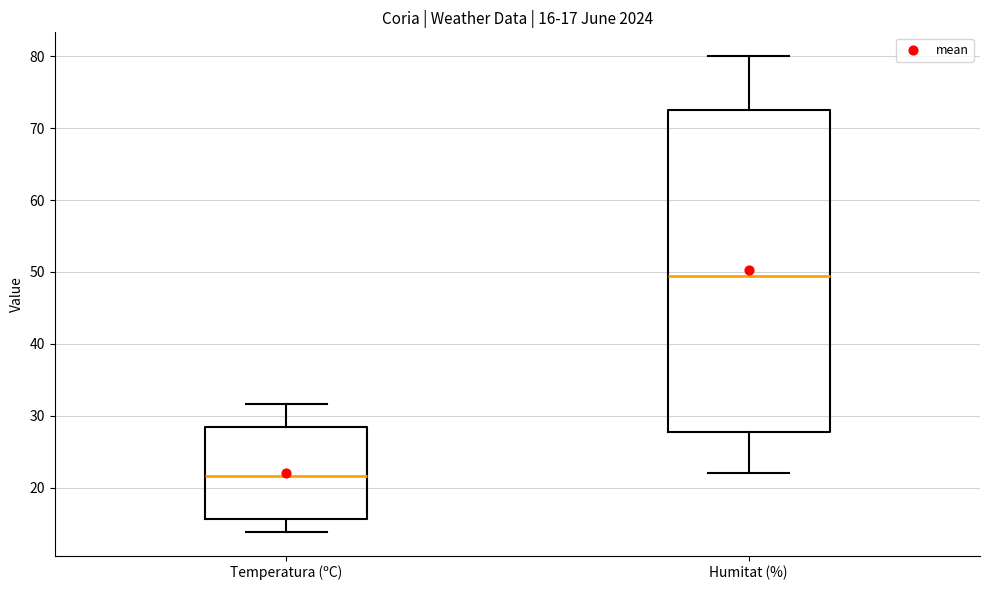

Which box's median line is the highest?

Humitat (%)